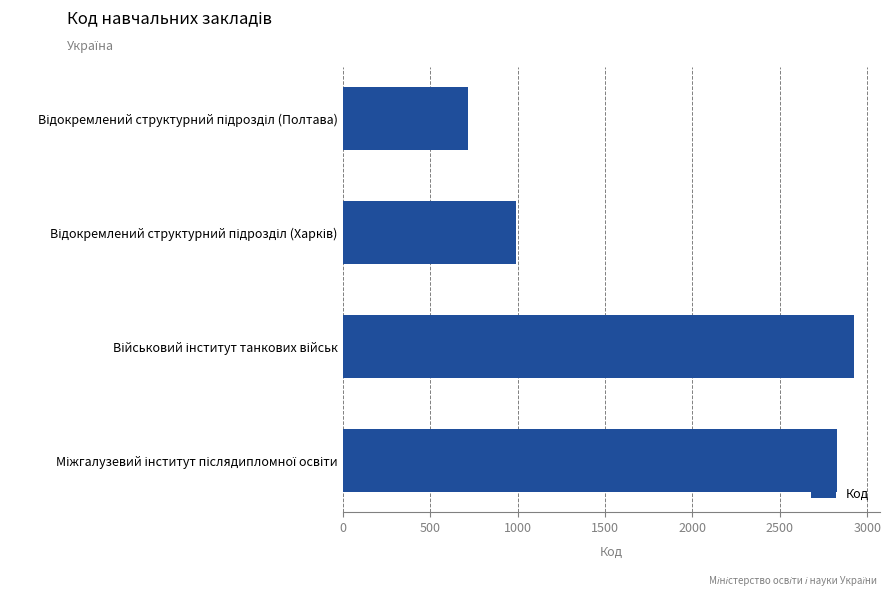

What is the greatest value displayed?

2926